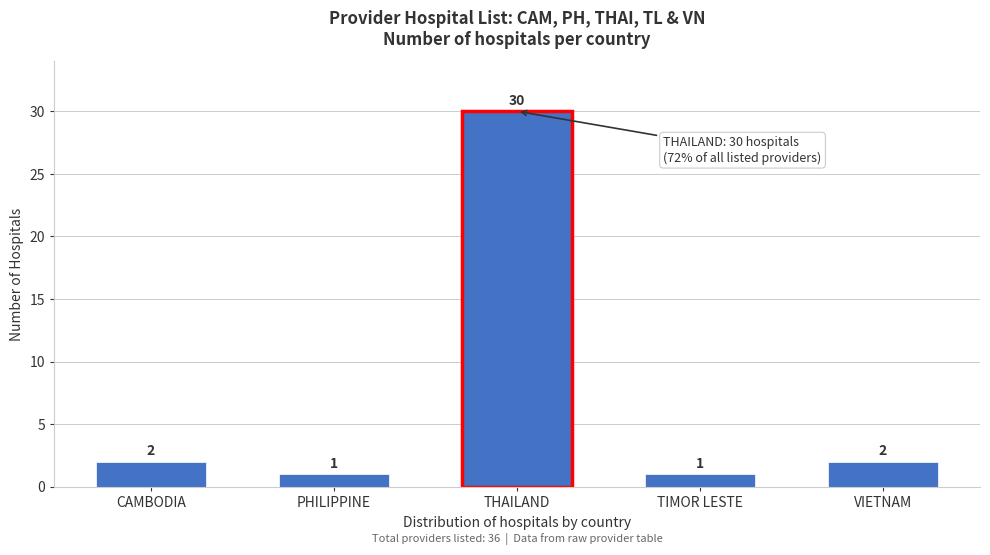

Reading left to right, transcribe all the data shown in this chart.

CAMBODIA=2	PHILIPPINE=1	THAILAND=30	TIMOR LESTE=1	VIETNAM=2